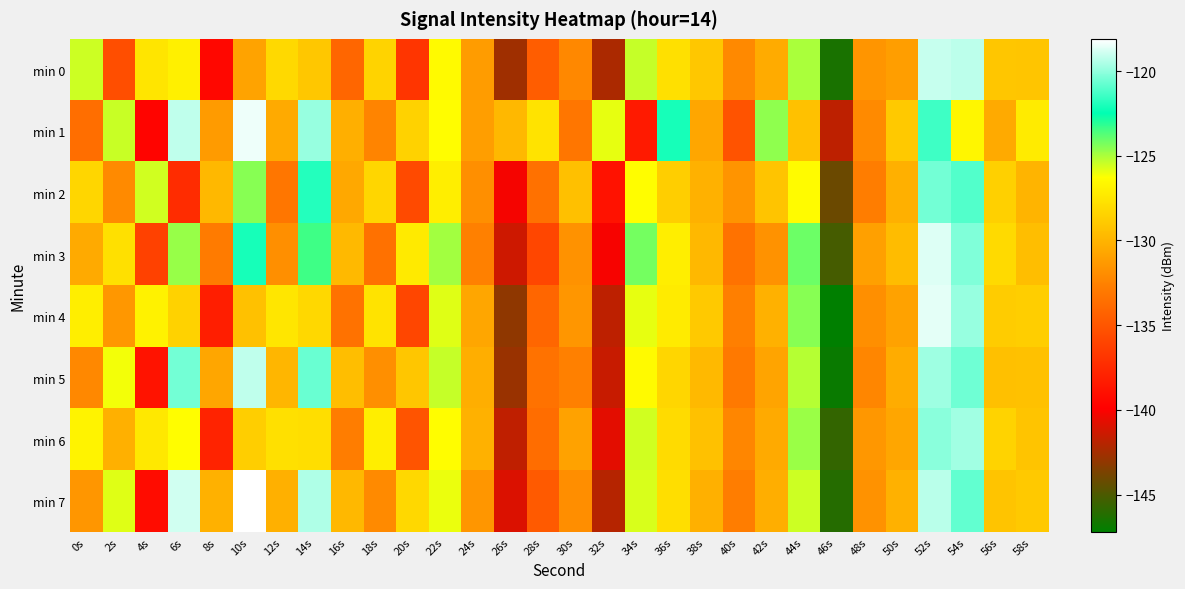

How many data points does each series have?

30